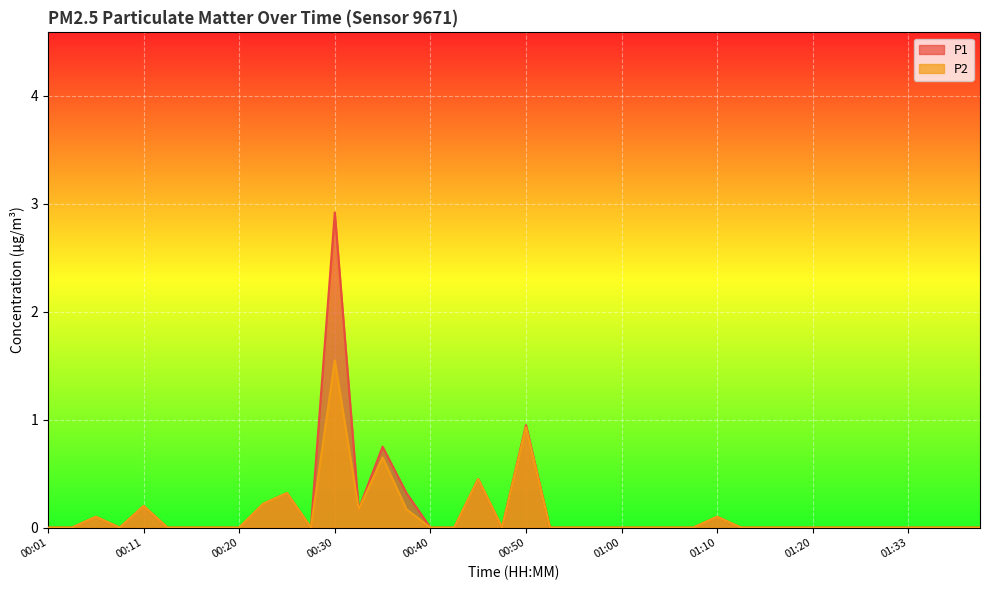

Count the number of data series in this chart.

2